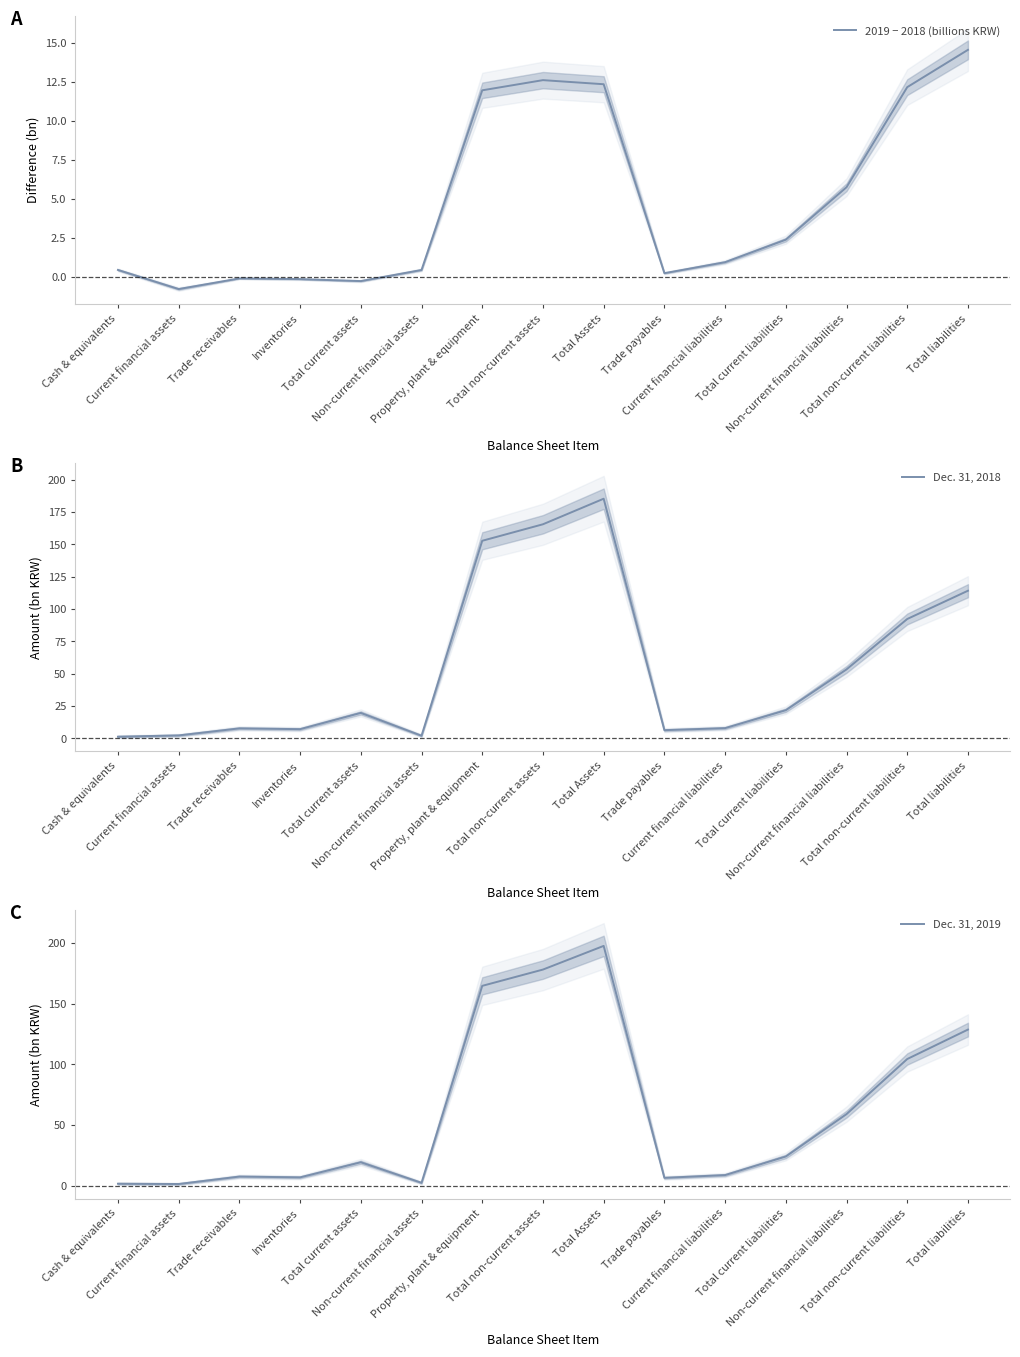

Does the chart have visible grid lines?

No